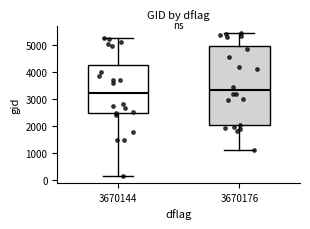

Reading left to right, transcribe this box plot: for each box, give where its median line is, the range the box spans, and where its two whiskers end, as read against the y-axis. The values are not printed on the chart, so give them approximately, as read against the axis.

3670144: median 3200, box 2500 to 4300, whiskers 200 to 5300
3670176: median 3300, box 2000 to 5000, whiskers 1100 to 5400